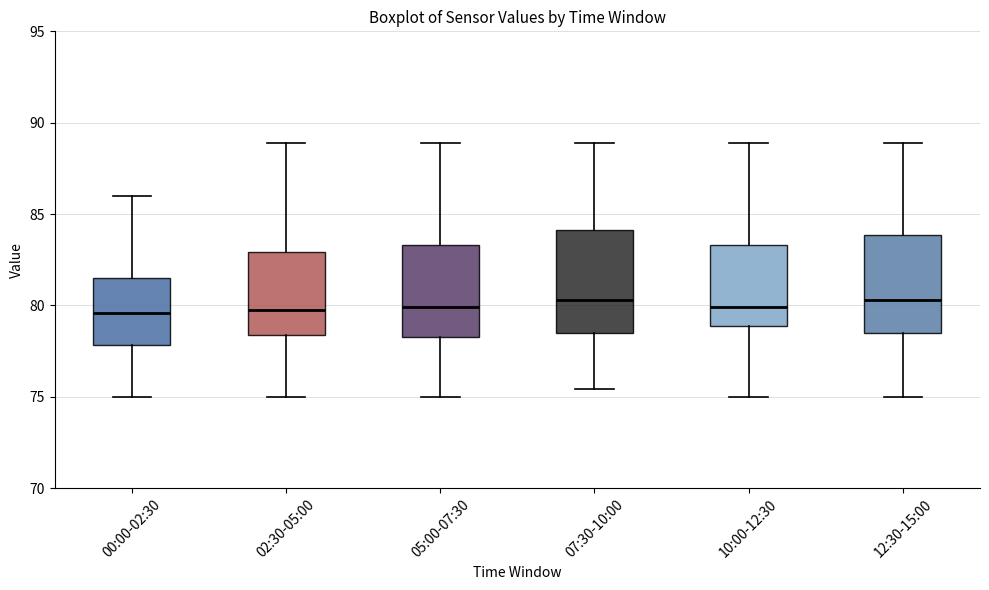

Where does the median line of the box for 05:00-07:30 sit on the y-axis? The values are not printed on the chart, so give them approximately, as read against the axis.

80.0